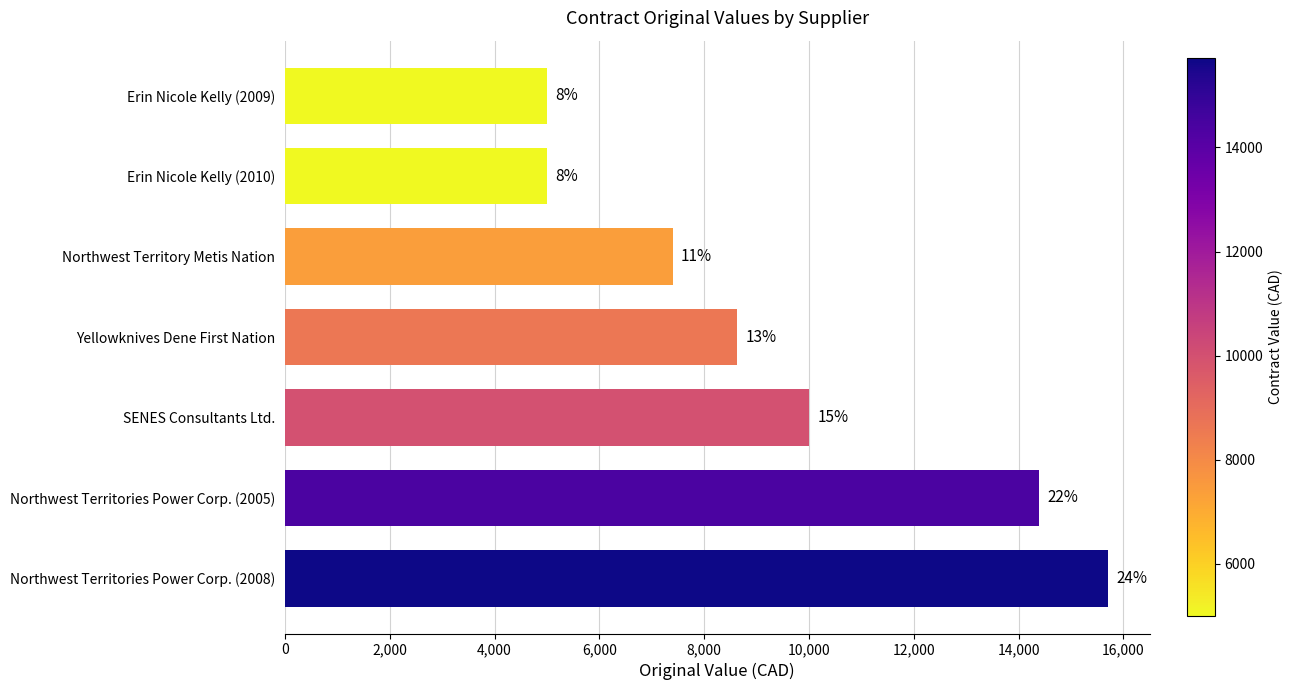

Are the bars horizontal?

Yes